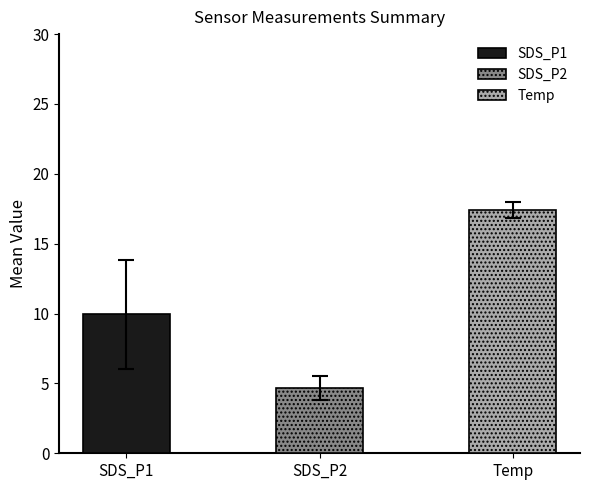

Is it true that SDS_P2 equals 0.9 at 36?

False